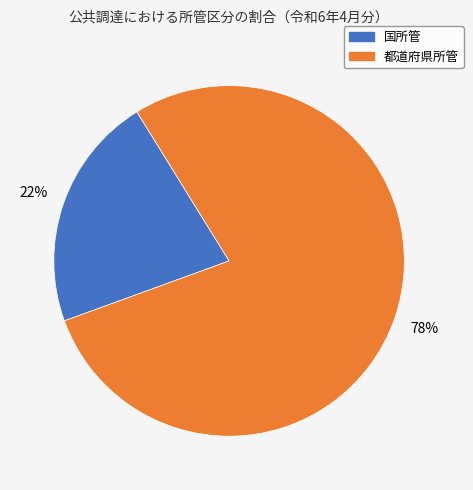

Is the sum of 都道府県所管 and 国所管 greater than half?

Yes